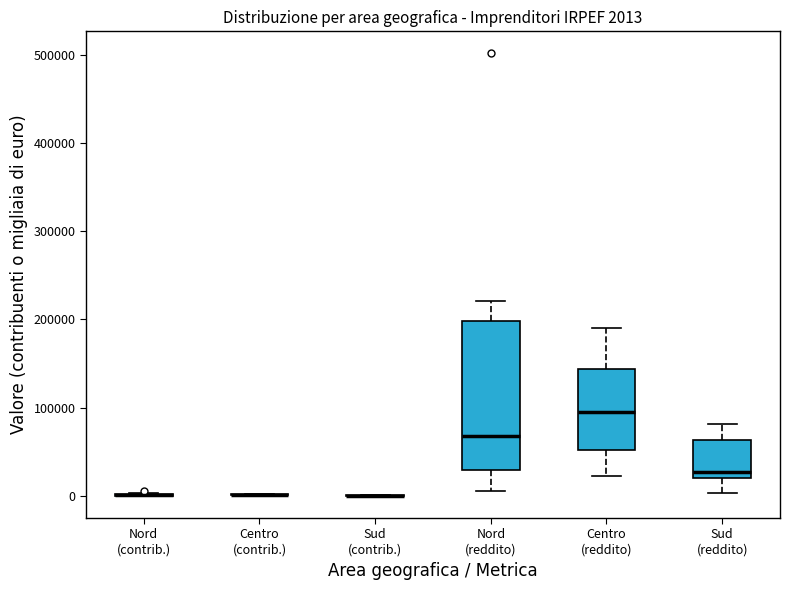

Comparing the boxes themselves (not the whiskers), which one is the tallest?

Nord (reddito)